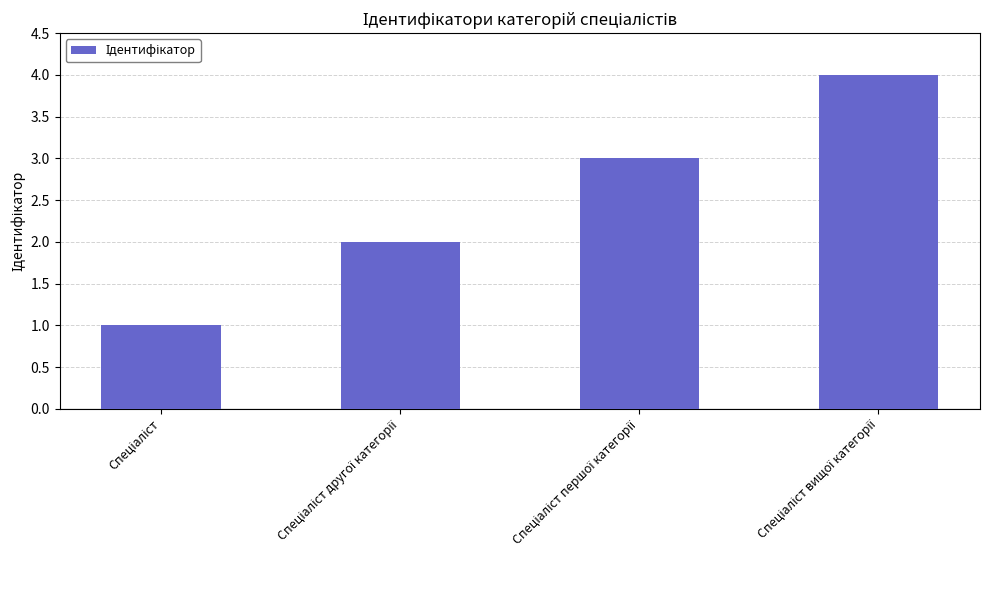

What is the difference between the maximum and minimum values?

3